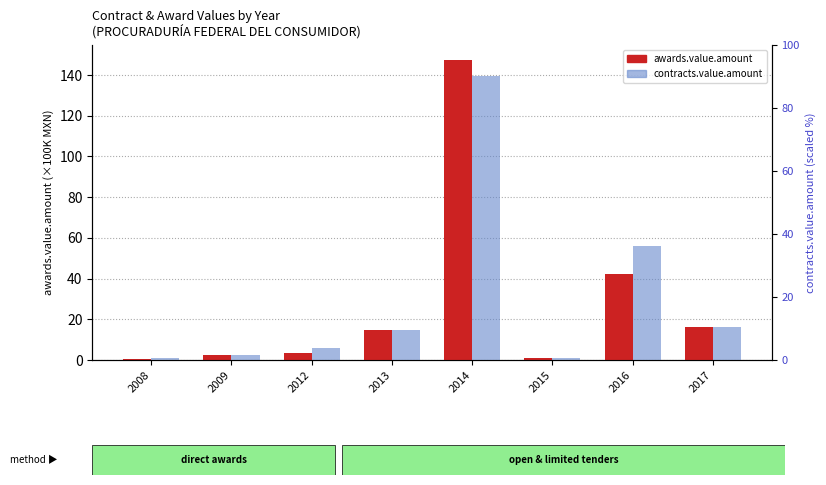

What is the smallest value displayed?

0.6